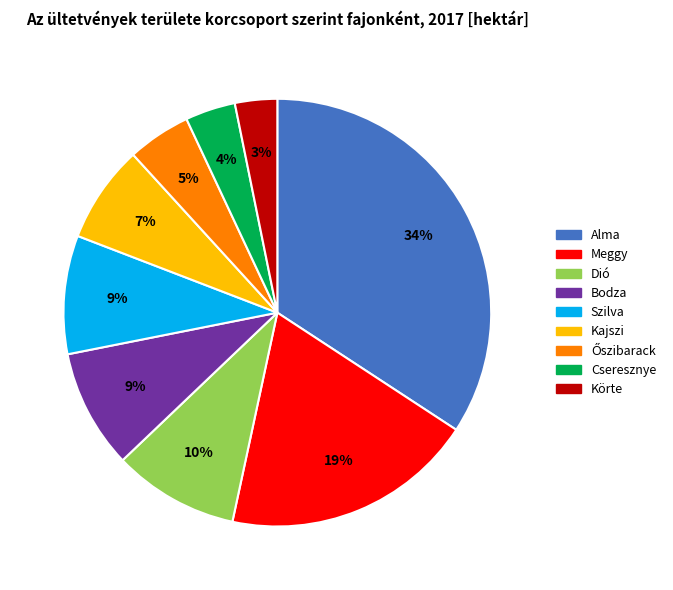

To the nearest percent, what is the combined percentage of Cseresznye and Bodza?

13%